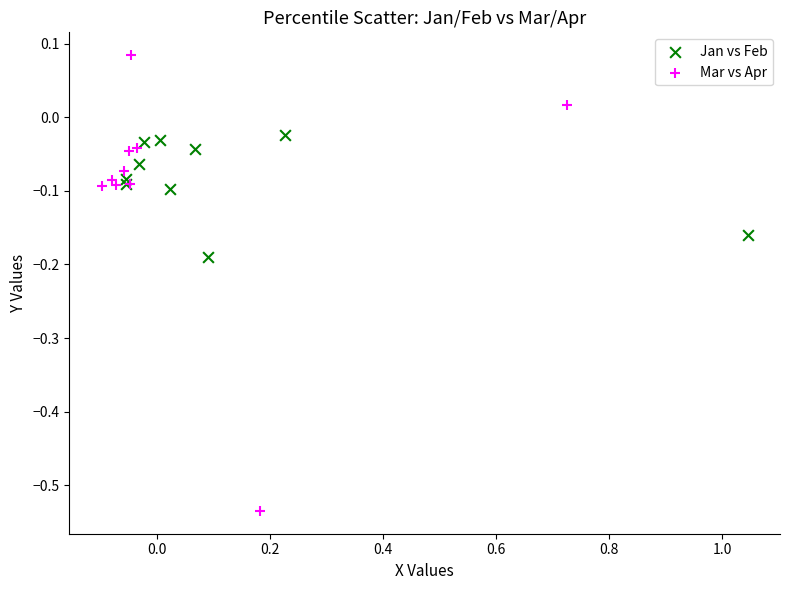

Which series has the widest spread of Y values?

Mar vs Apr